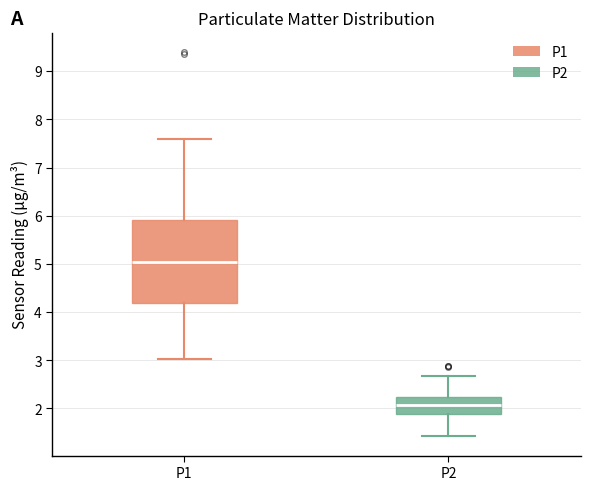

Reading left to right, transcribe this box plot: for each box, give where its median line is, the range the box spans, and where its two whiskers end, as read against the y-axis. The values are not printed on the chart, so give them approximately, as read against the axis.

P1: median 5.0, box 4.2 to 5.9, whiskers 3.0 to 7.6
P2: median 2.1, box 1.9 to 2.2, whiskers 1.4 to 2.7